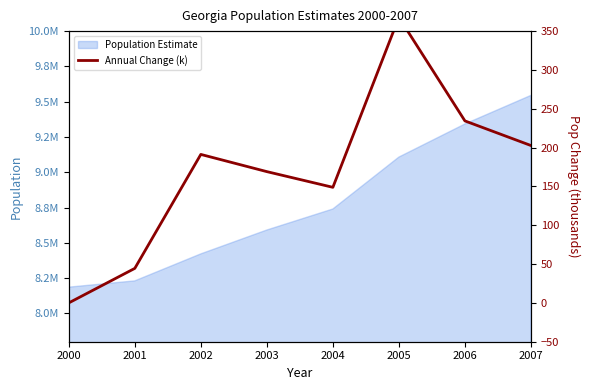

The value at 2005 is 239.3. True or false?

False